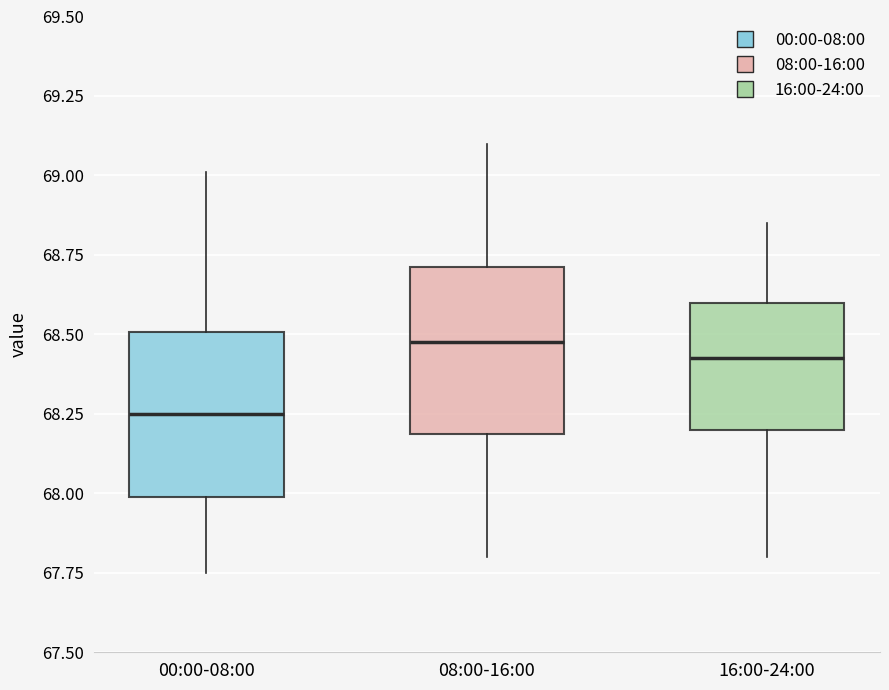

Reading left to right, read every box against the y-axis: the position of its median line, the range the box covers, and the ends of its whiskers. The values are not printed on the chart, so give them approximately, as read against the axis.

00:00-08:00: median 68.25, box 68.00 to 68.50, whiskers 67.75 to 69.00
08:00-16:00: median 68.50, box 68.20 to 68.70, whiskers 67.80 to 69.10
16:00-24:00: median 68.45, box 68.20 to 68.60, whiskers 67.80 to 68.85